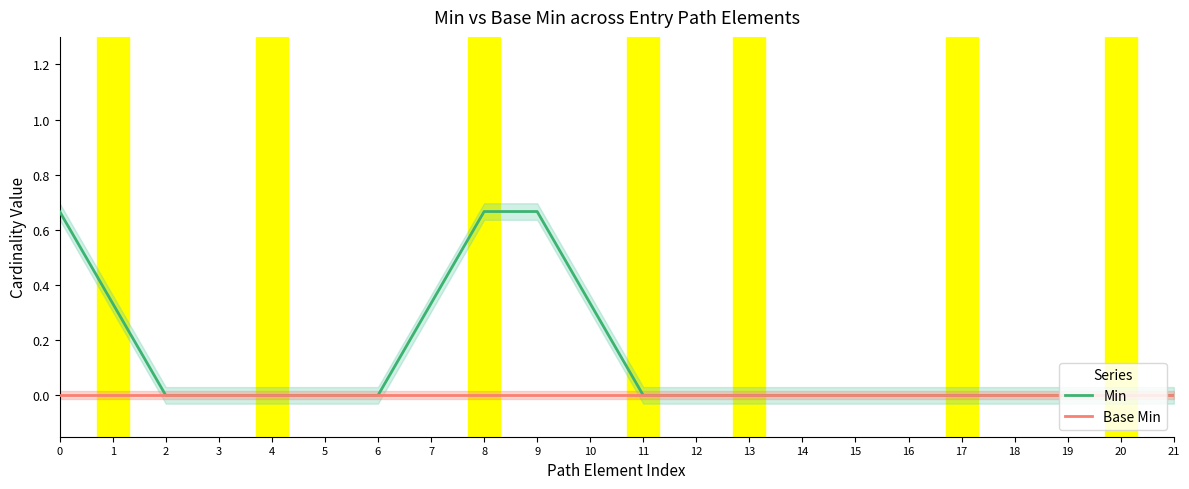

True or false: Base Min and Min intersect in this chart.

False